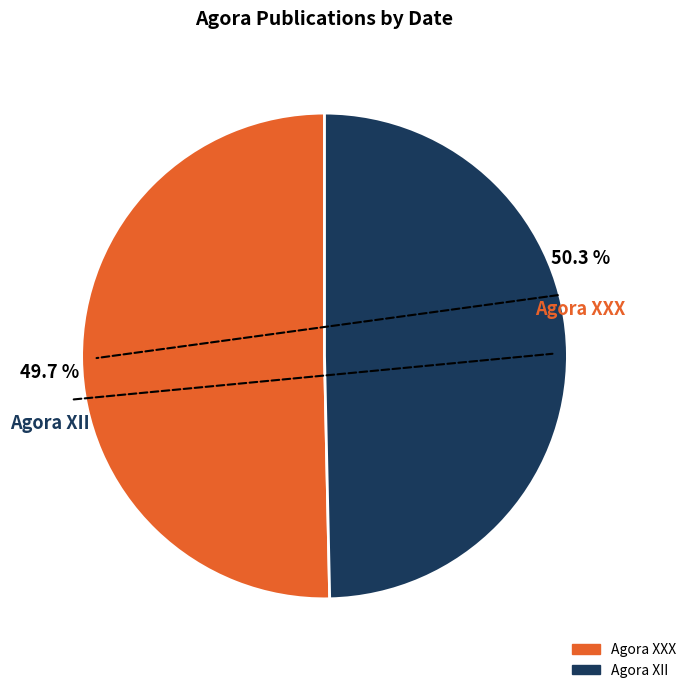

To the nearest percent, what is the combined percentage of Agora XII and Agora XXX?

100%